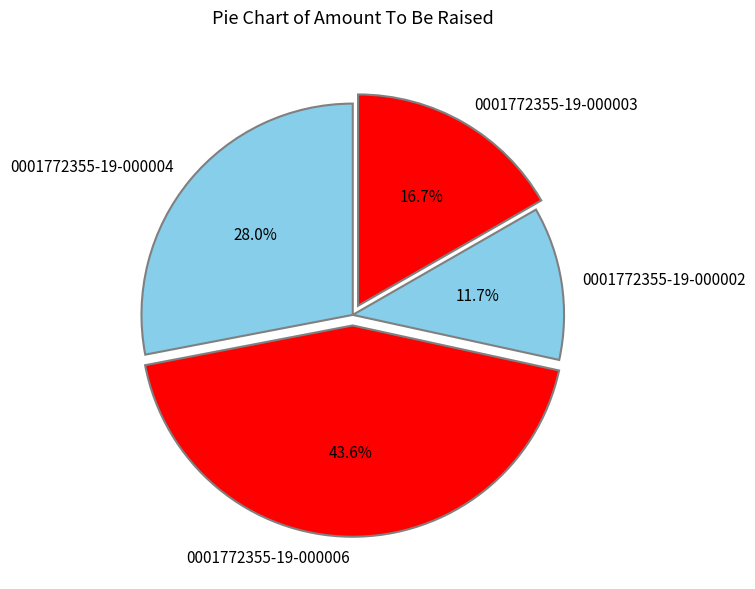

Is it true that 0001772355-19-000002 is 12% of the pie?

True